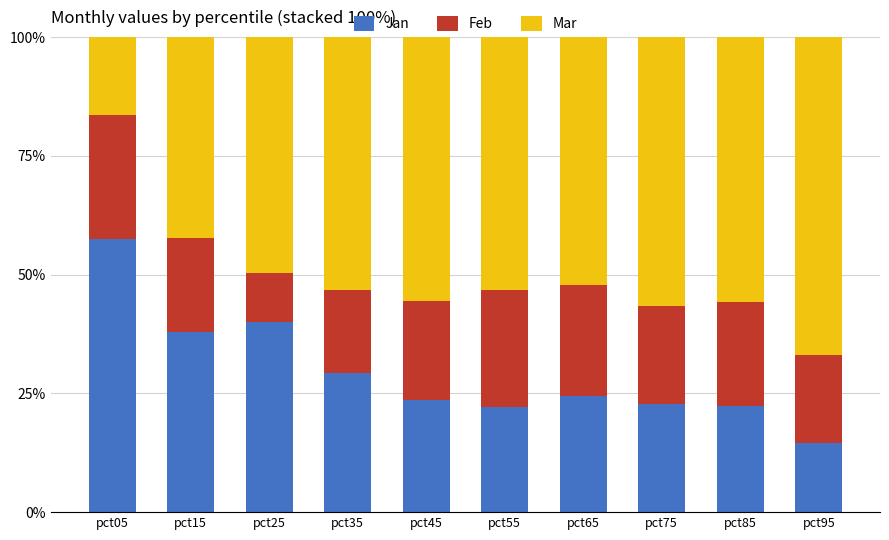

Does the chart contain stacked bars?

Yes